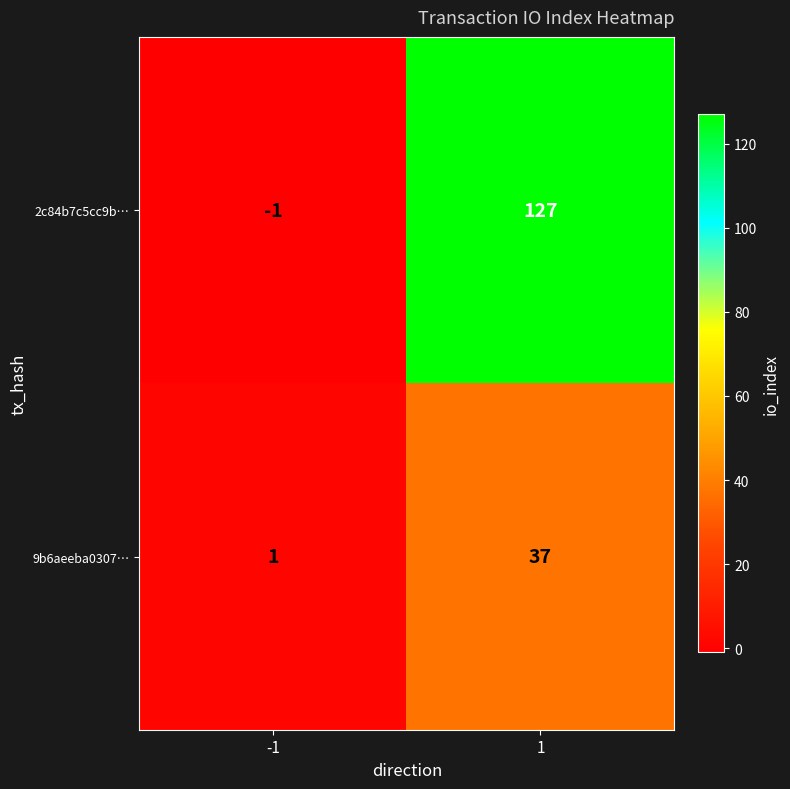

Read the 2c84b7c5cc9b… value at 1, to the nearest 5.

125